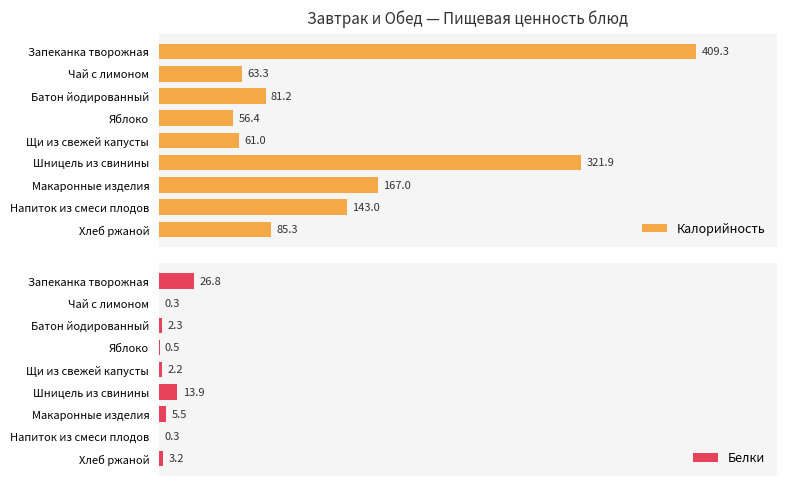

How many values in the Белки series exceed 2?

6